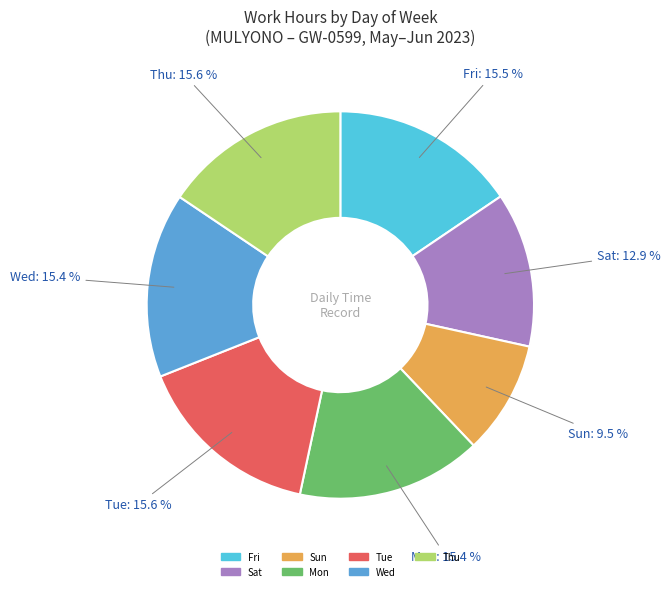

Is there a majority slice in this chart?

No